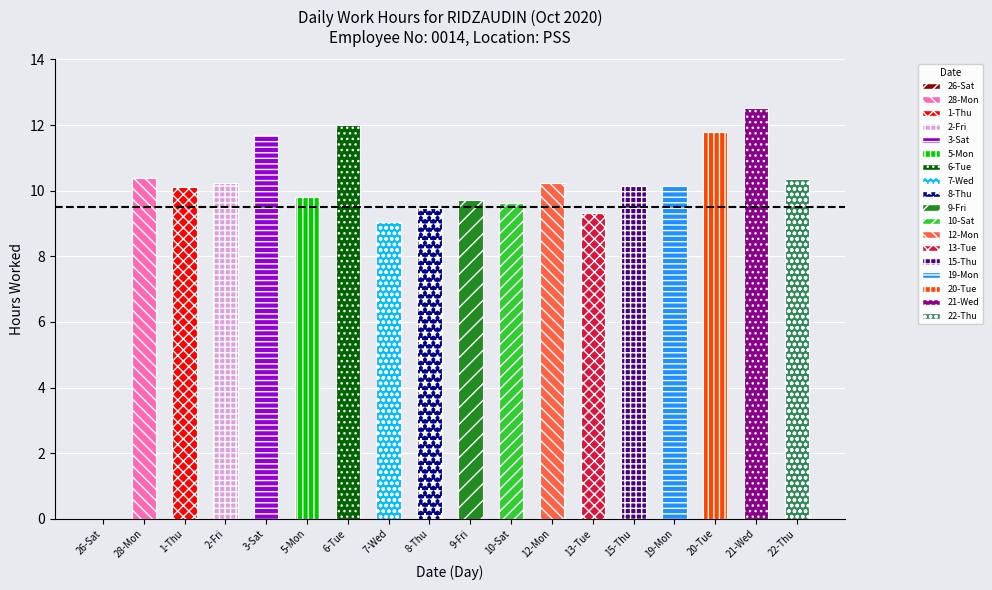

Is it true that the value at 5-Mon is 3.0?

False